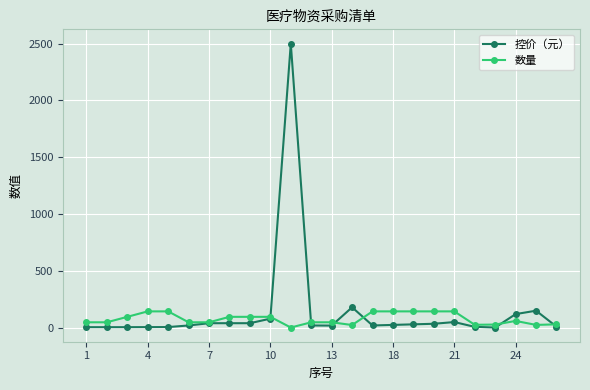

What is the greatest value displayed?

2500.0